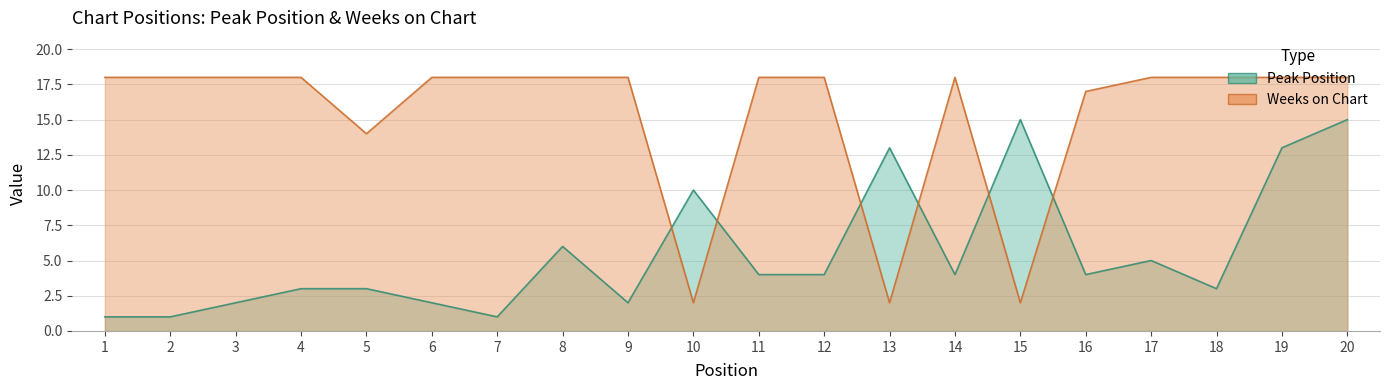

List the labels in order of Peak Position value, smallest first.

1, 2, 7, 3, 6, 9, 4, 5, 18, 11, 12, 14, 16, 17, 8, 10, 13, 19, 15, 20